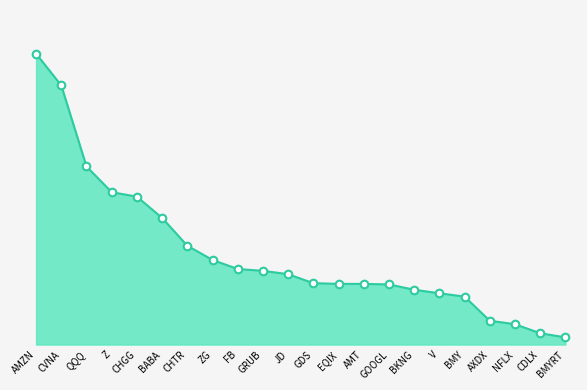

Which series has the largest Y range (max minus min)?

Value_line